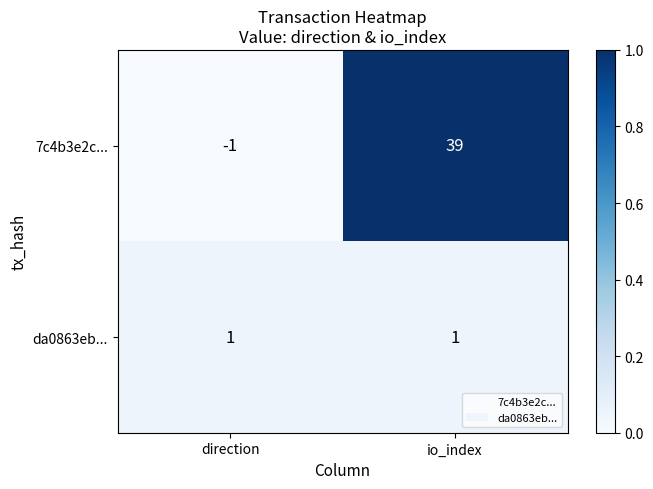

How many data points does each series have?

2